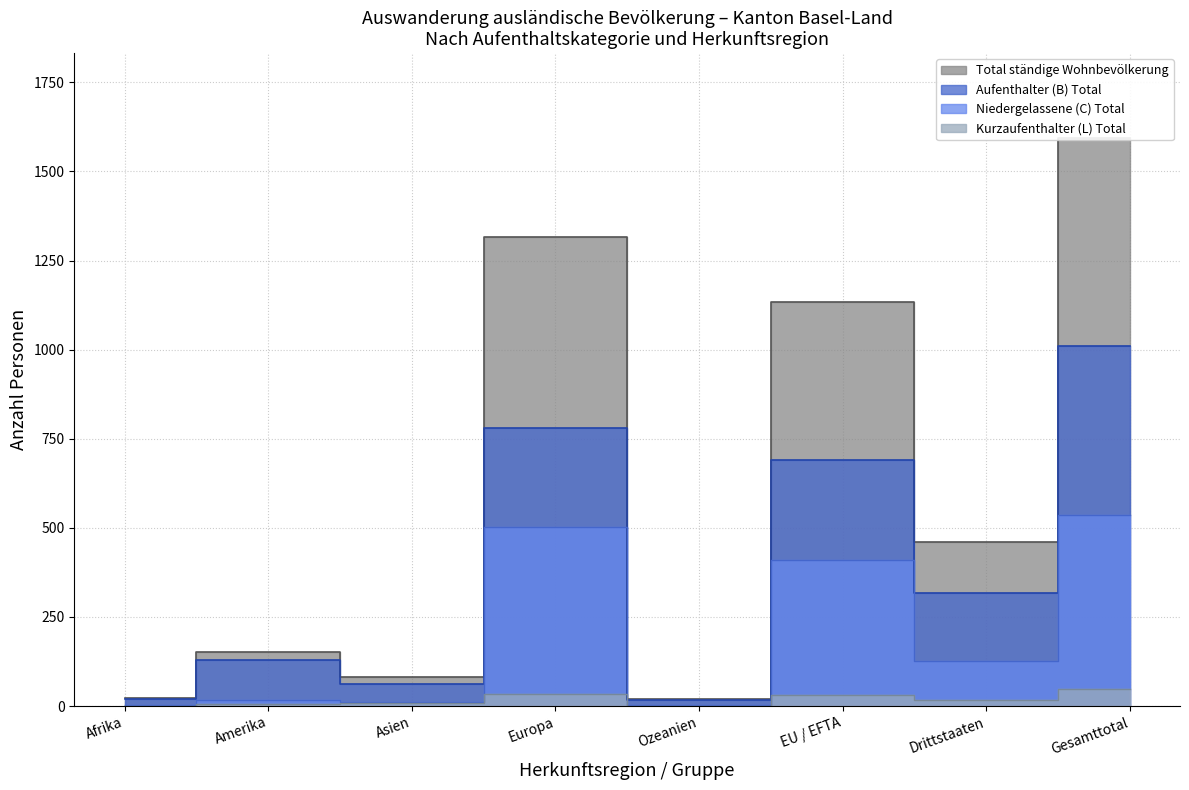

Where is Aufenthalter (B) Total nearest to the value 513?

EU / EFTA